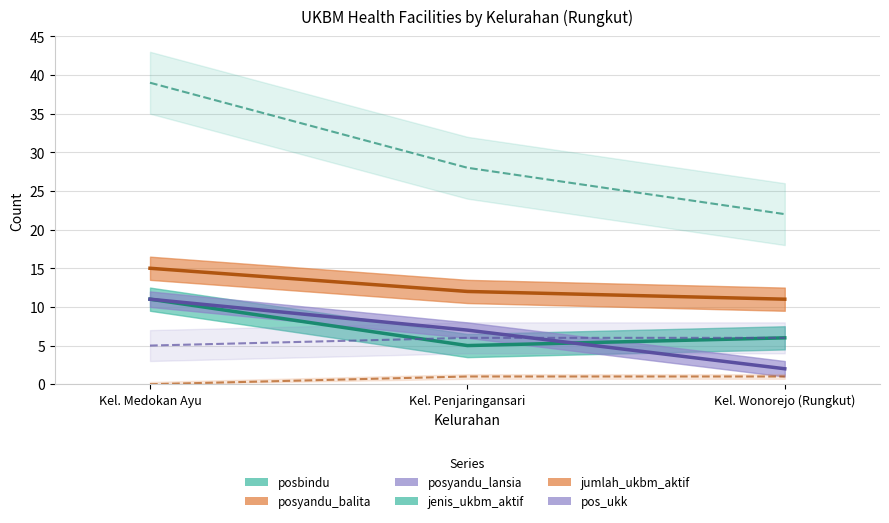

Rank the series by their maximum value, from highest to lowest.

jumlah_ukbm_aktif, posyandu_balita, posbindu, posyandu_lansia, jenis_ukbm_aktif, pos_ukk